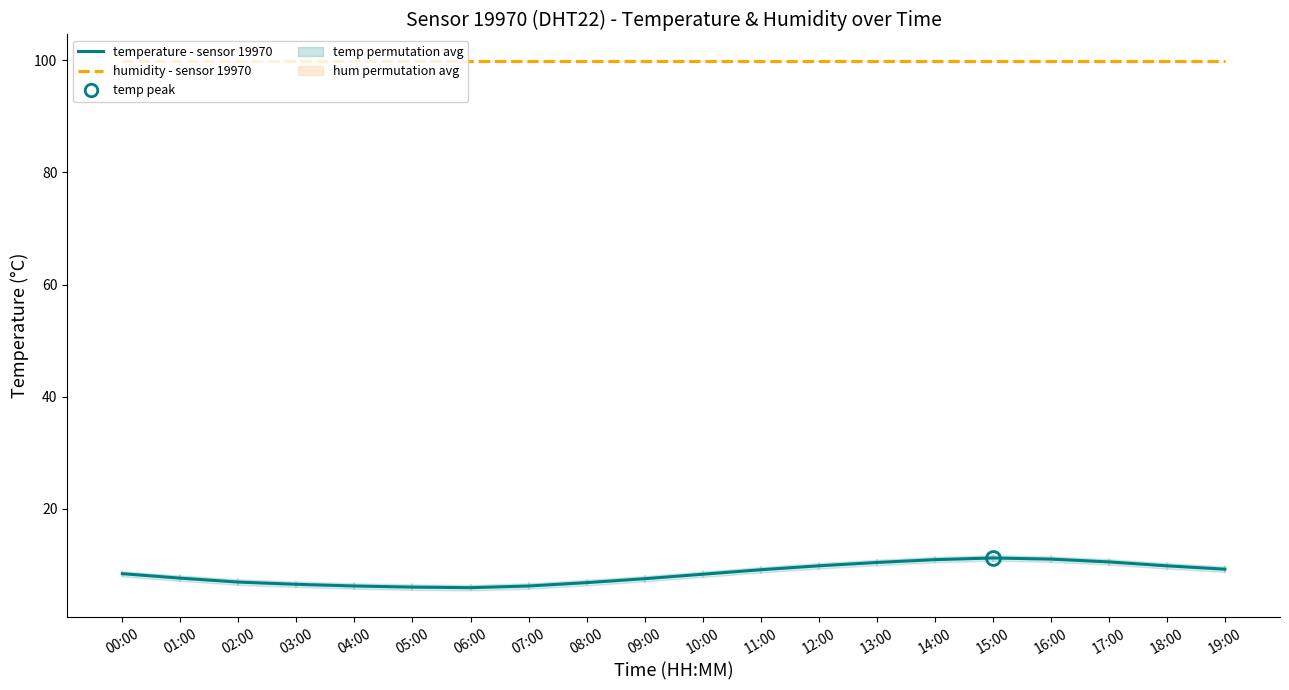

Which series has the largest total across all categories?

humidity - sensor 19970